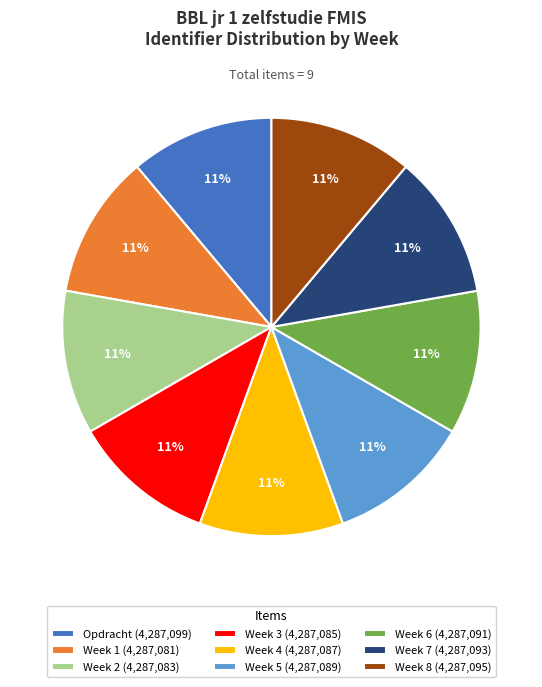

How many slices are in this pie chart?

9